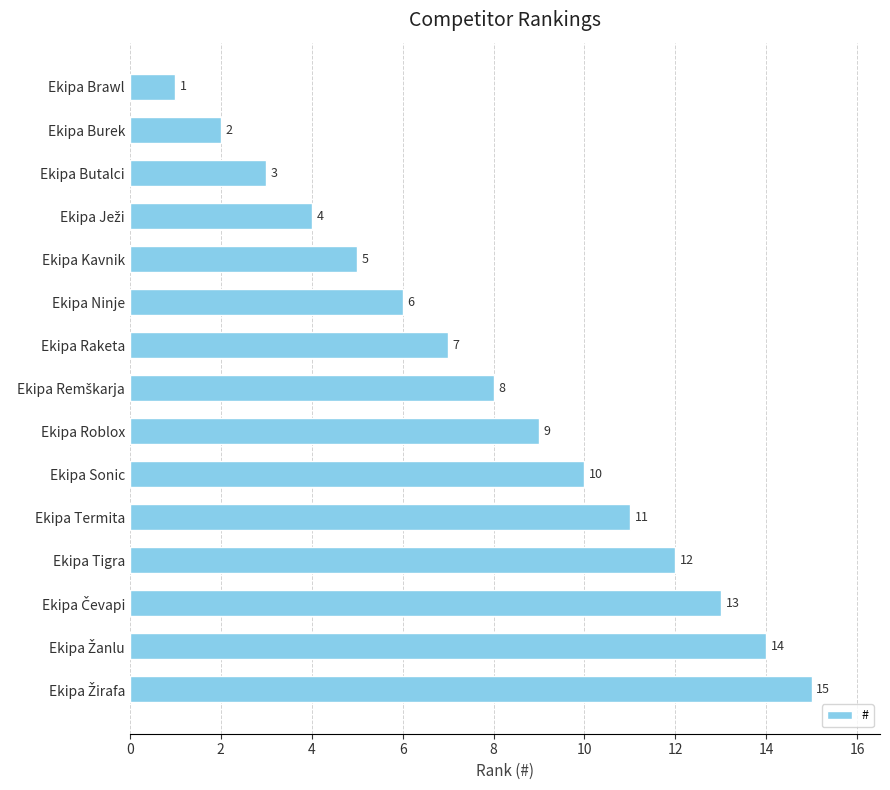

What is the average value?

8